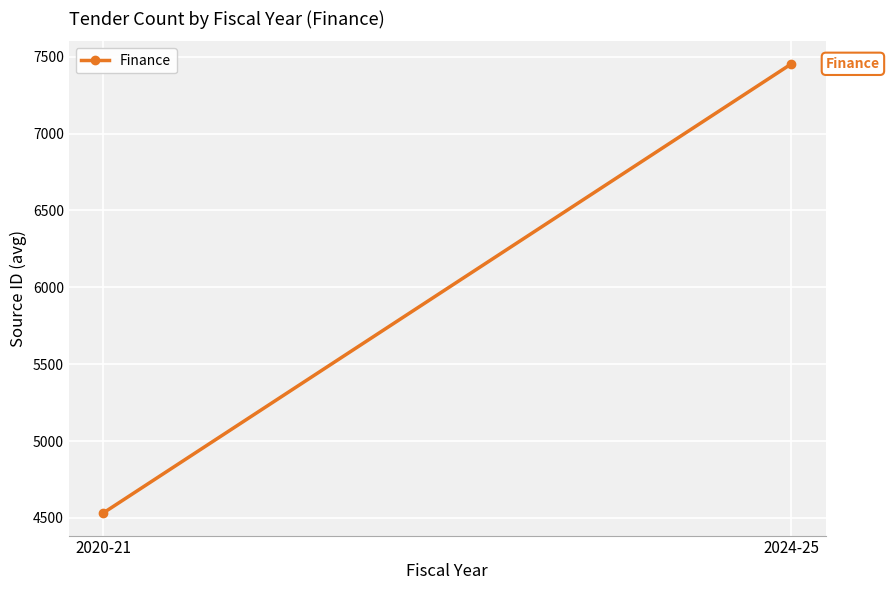

What value does the data have at 2024-25?

7454